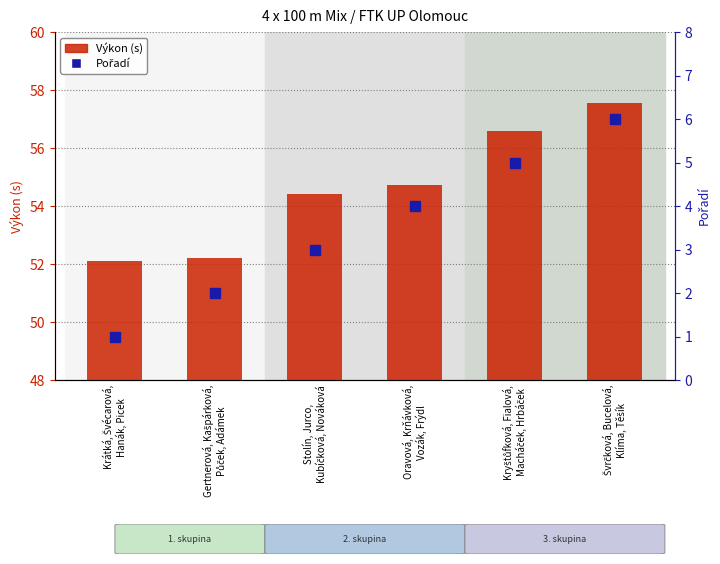

What is the greatest value displayed?

57.5